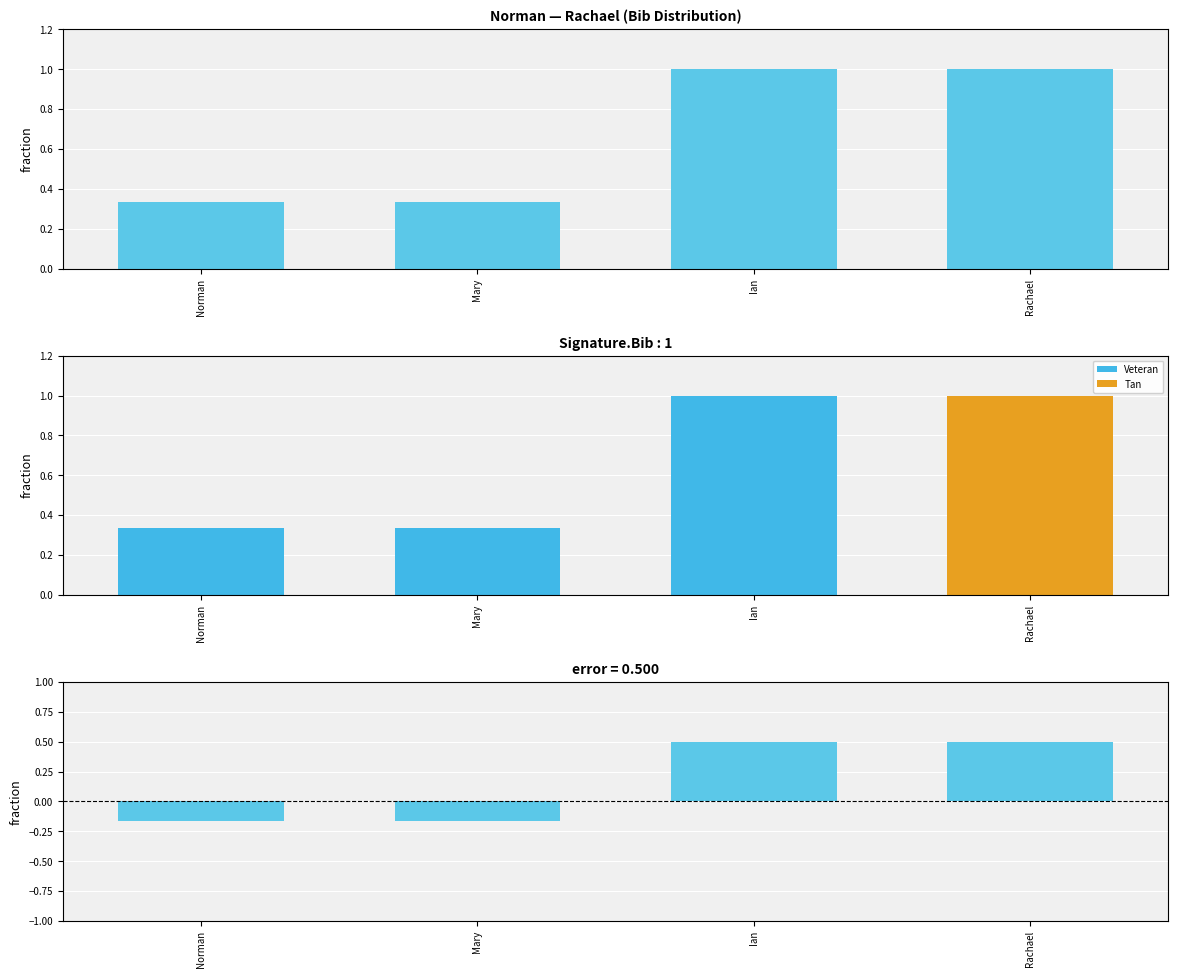

Count the Veteran values in the range 0 to 1.

4